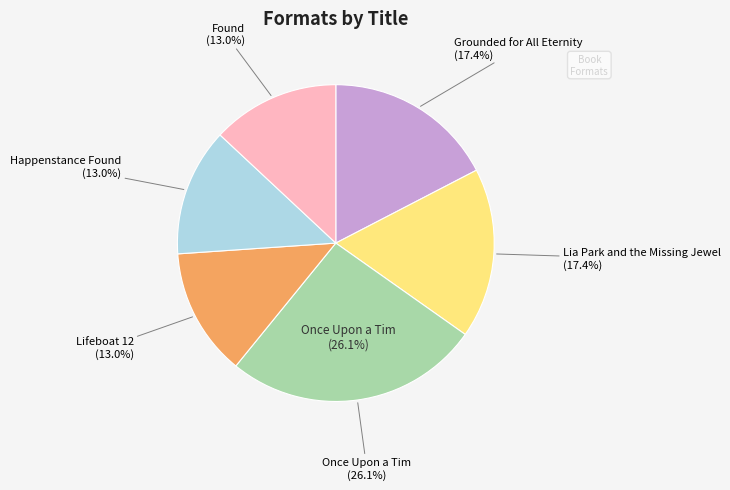

True or false: Once Upon a Tim accounts for 26% of the total.

True